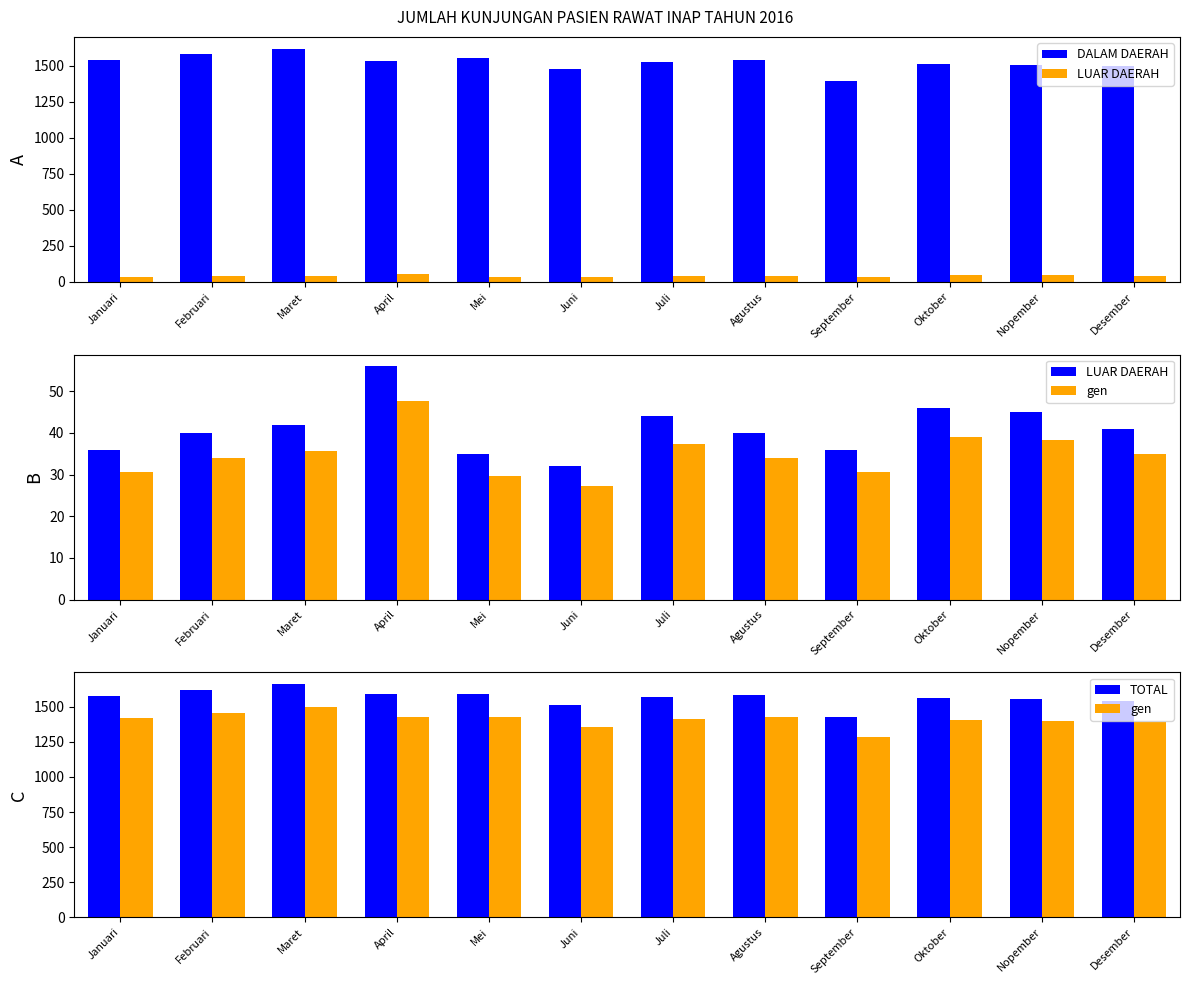

What is the spread (max minus min) of values at Desember?

1502.0